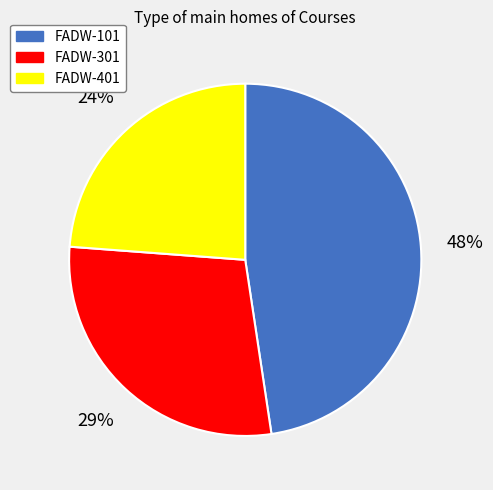

Does FADW-301 account for over 50% of the chart?

No